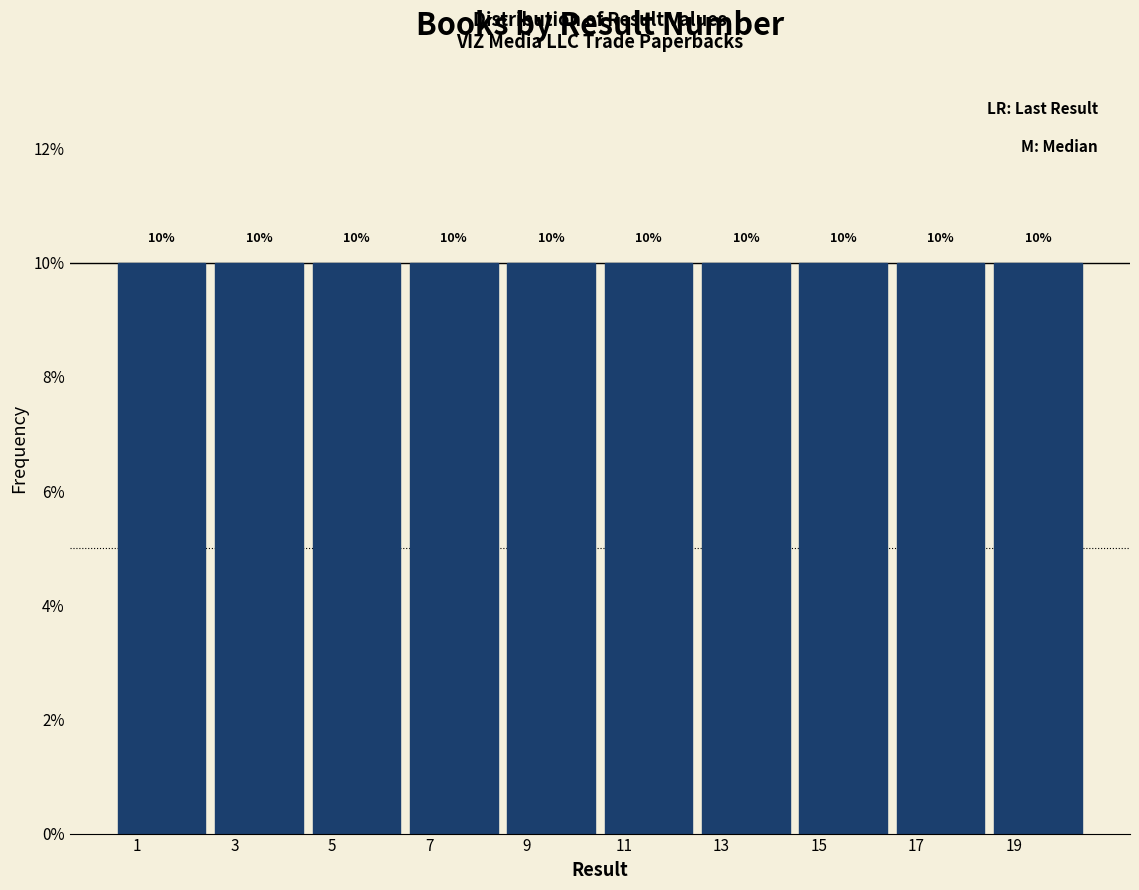

Reading left to right, transcribe this chart: for each bar, give the range it covers on the x-axis and its height.

0.5 to 2.5: 10
2.5 to 4.5: 10
4.5 to 6.5: 10
6.5 to 8.5: 10
8.5 to 10.5: 10
10.5 to 12.5: 10
12.5 to 14.5: 10
14.5 to 16.5: 10
16.5 to 18.5: 10
18.5 to 20.5: 10